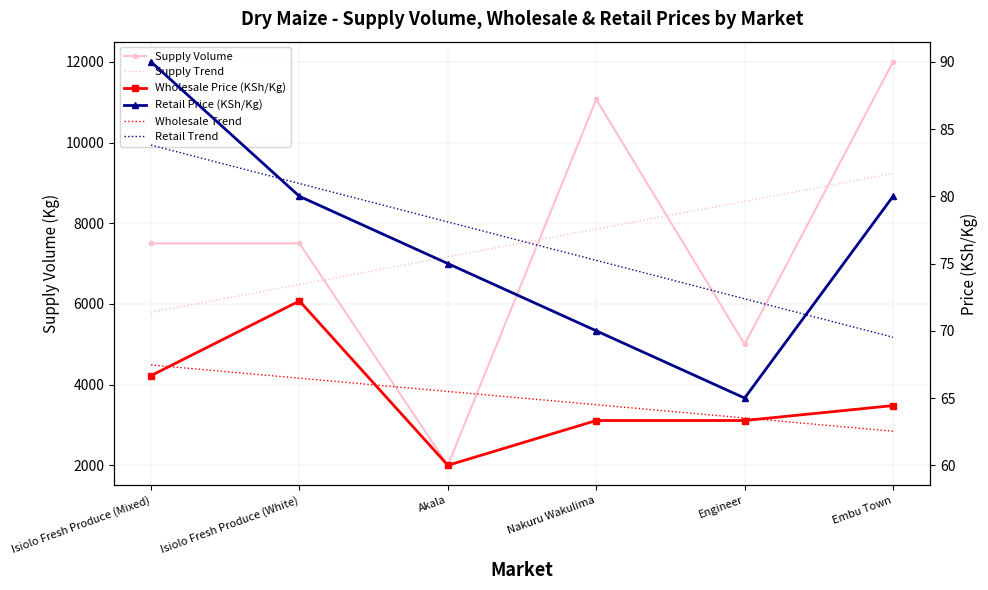

What is the approximate value of Wholesale Price (KSh/Kg) at Isiolo Fresh Produce (Mixed)?

66.7